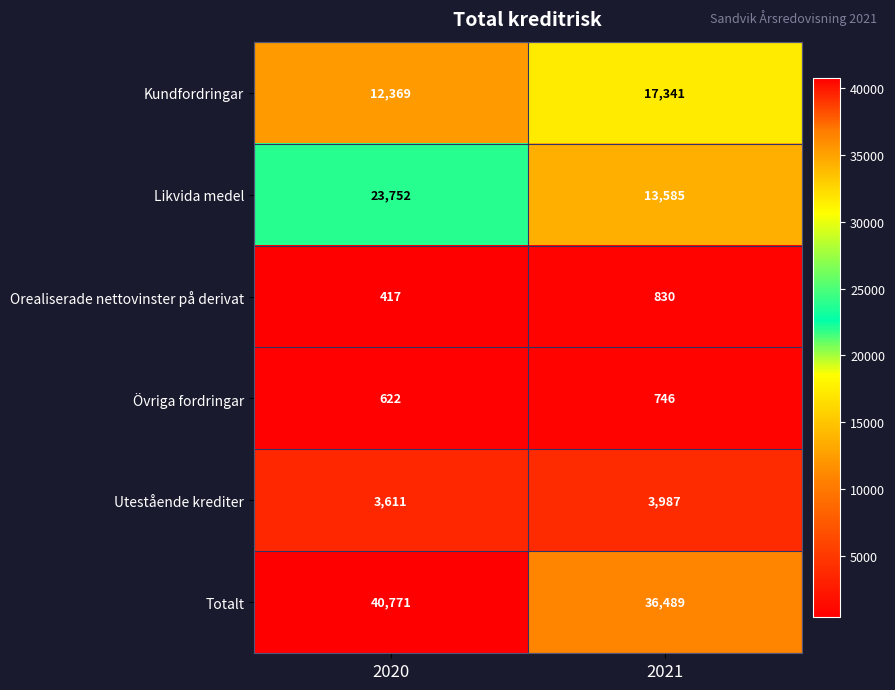

Count the number of categories in the chart.

2